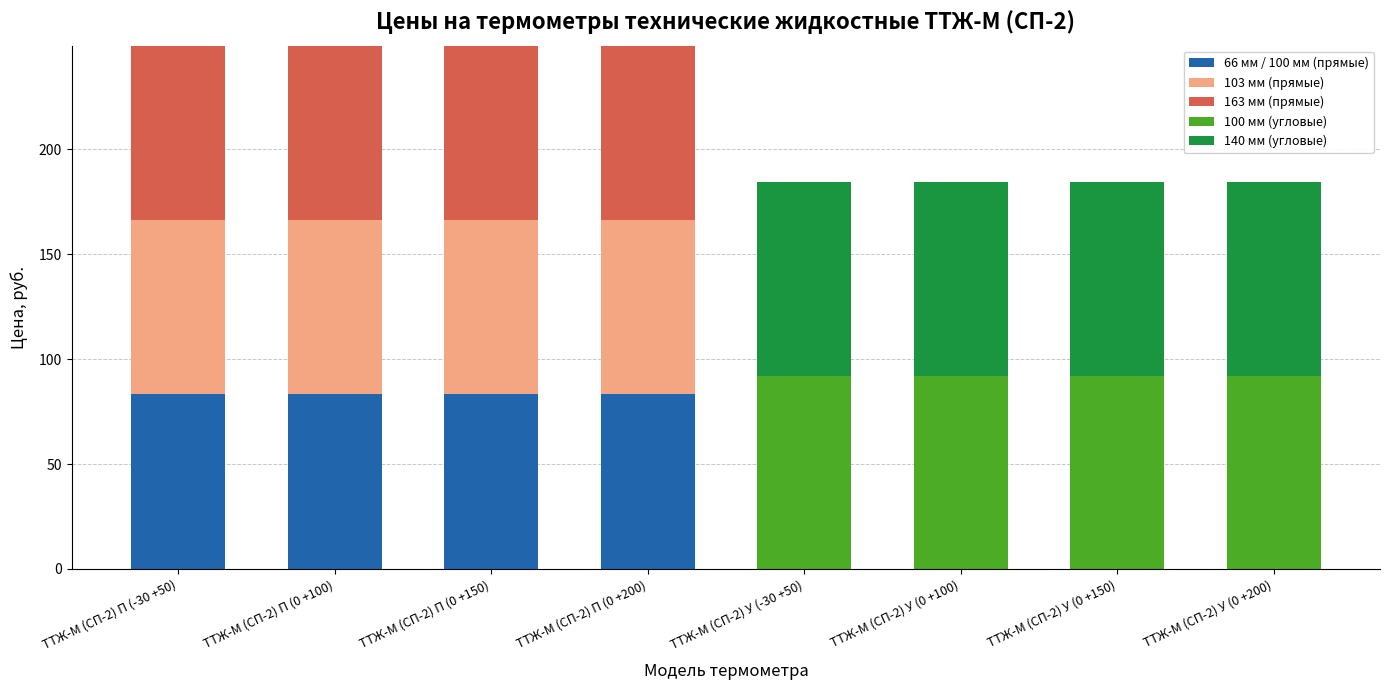

What is the total value across all series at ТТЖ-М (СП-2) У (0 +200)?

184.4